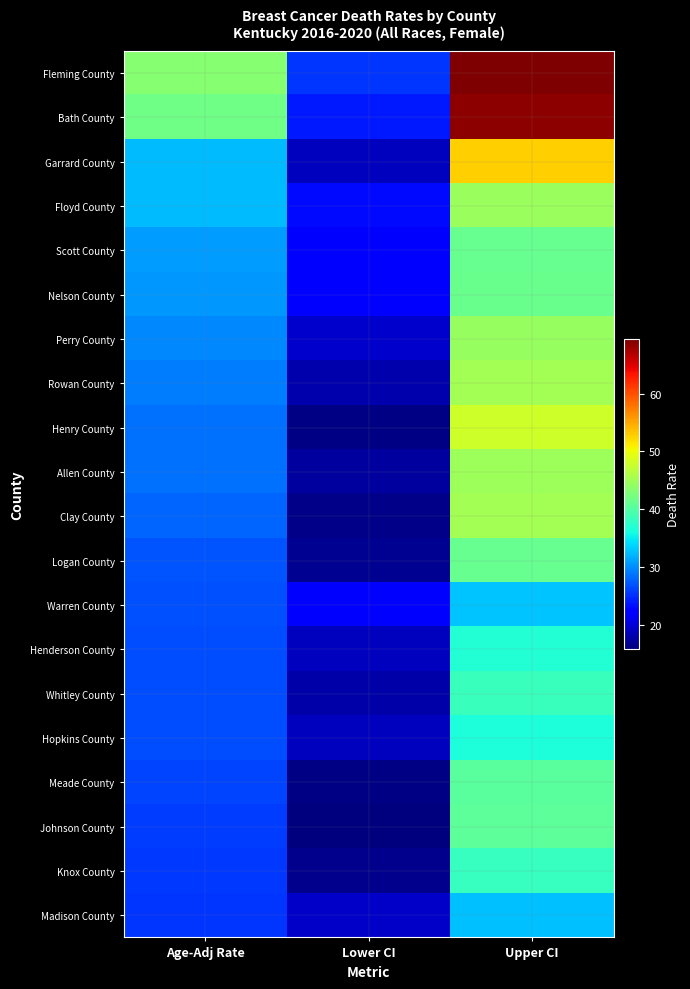

Which series changed the most between Age-Adj Rate and Lower CI?

Fleming County